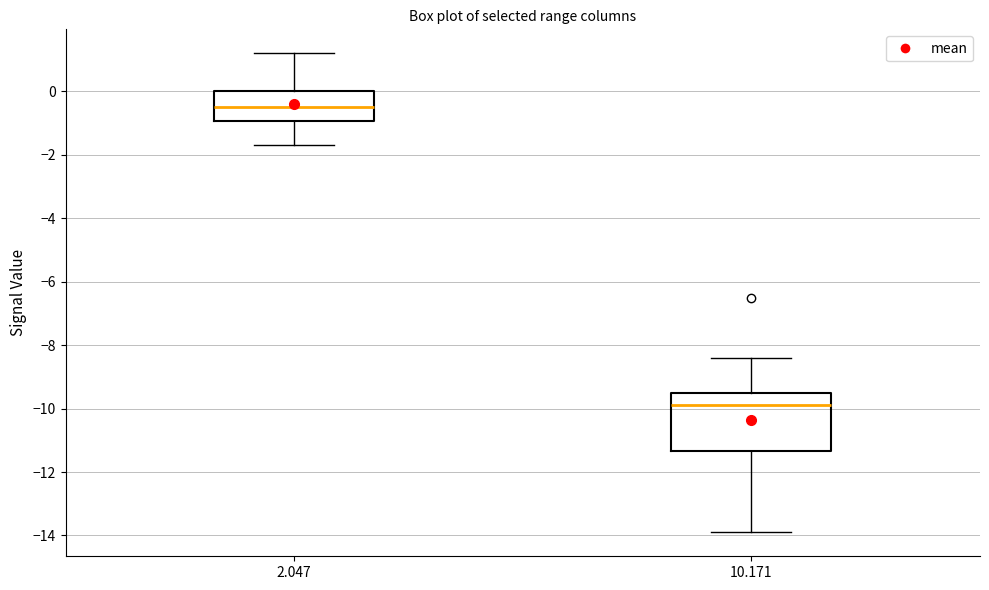

Reading left to right, read every box against the y-axis: the position of its median line, the range the box covers, and the ends of its whiskers. The values are not printed on the chart, so give them approximately, as read against the axis.

2.047: median -0.4, box -1.0 to 0.0, whiskers -1.6 to 1.2
10.171: median -9.8, box -11.4 to -9.4, whiskers -13.8 to -8.4